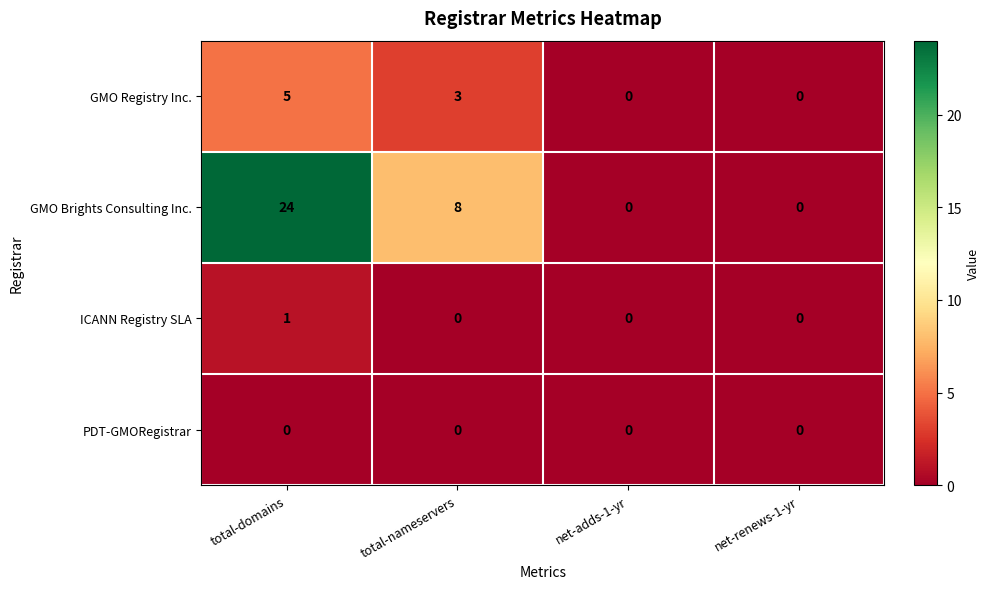

What is the maximum value shown in the chart?

24